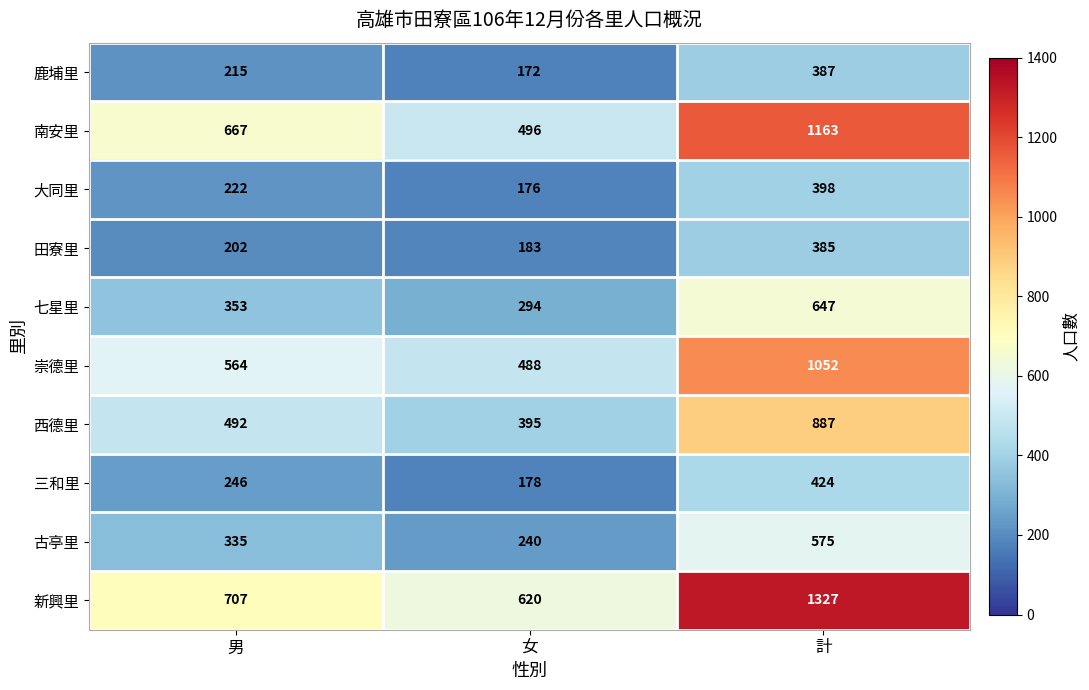

Count the 三和里 values in the range 178 to 424.

3